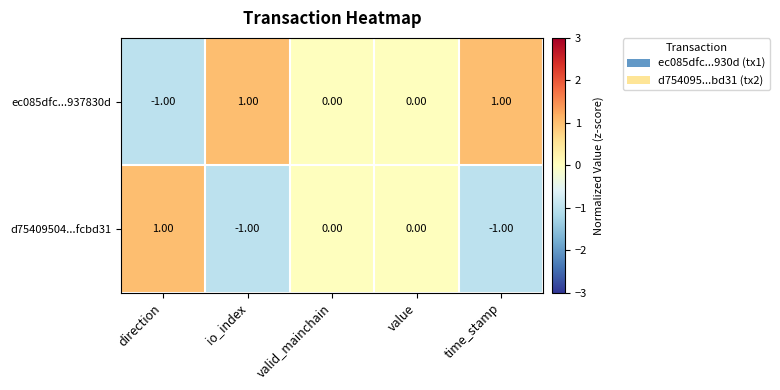

At which label does d75409504...fcbd31 reach its peak?

direction